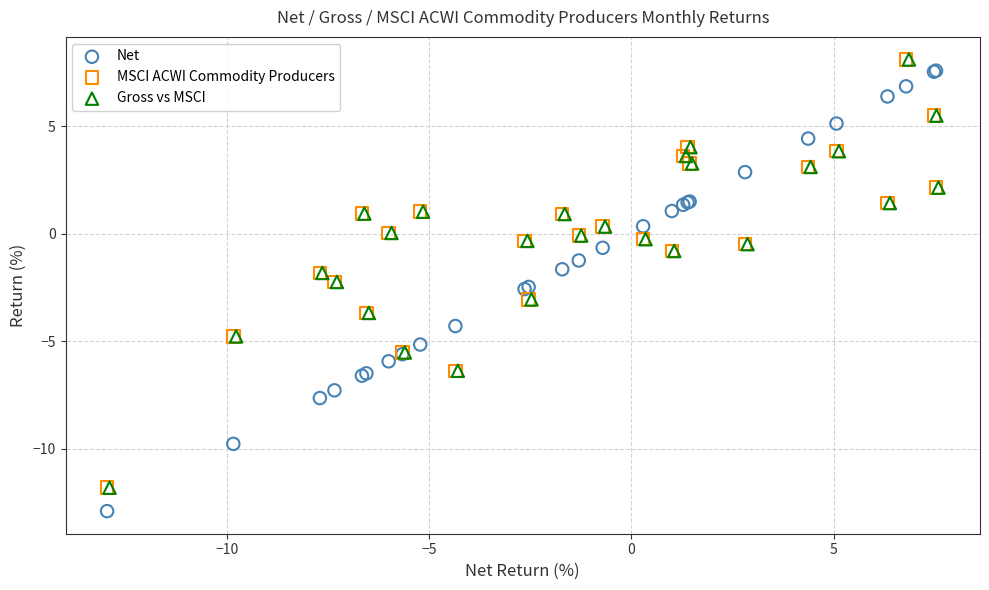

Which series has the largest Y range (max minus min)?

Net